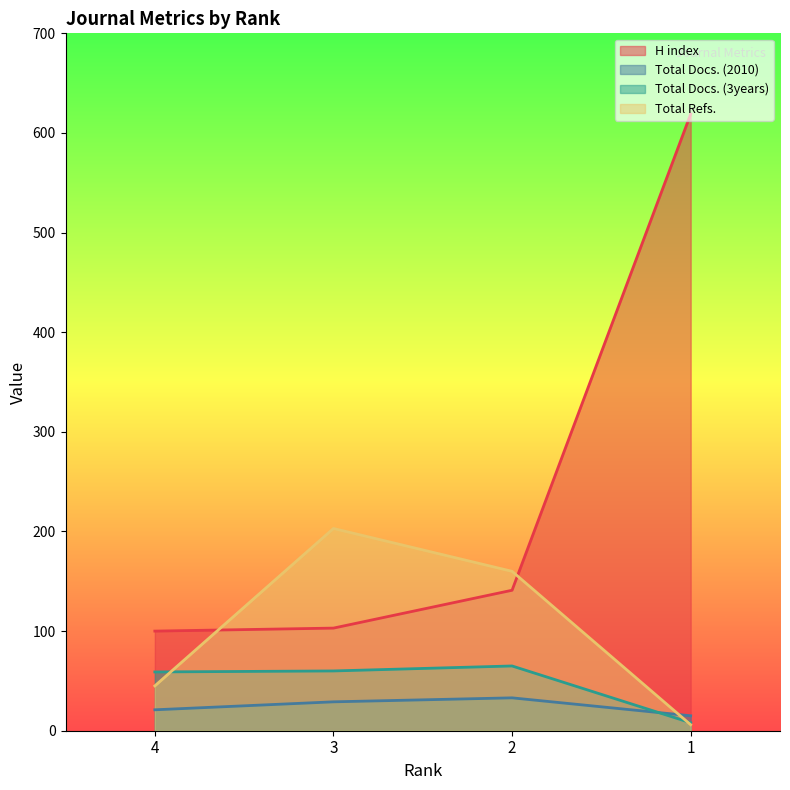

What is the difference between the maximum and second lowest values in the Total Refs. series?

158